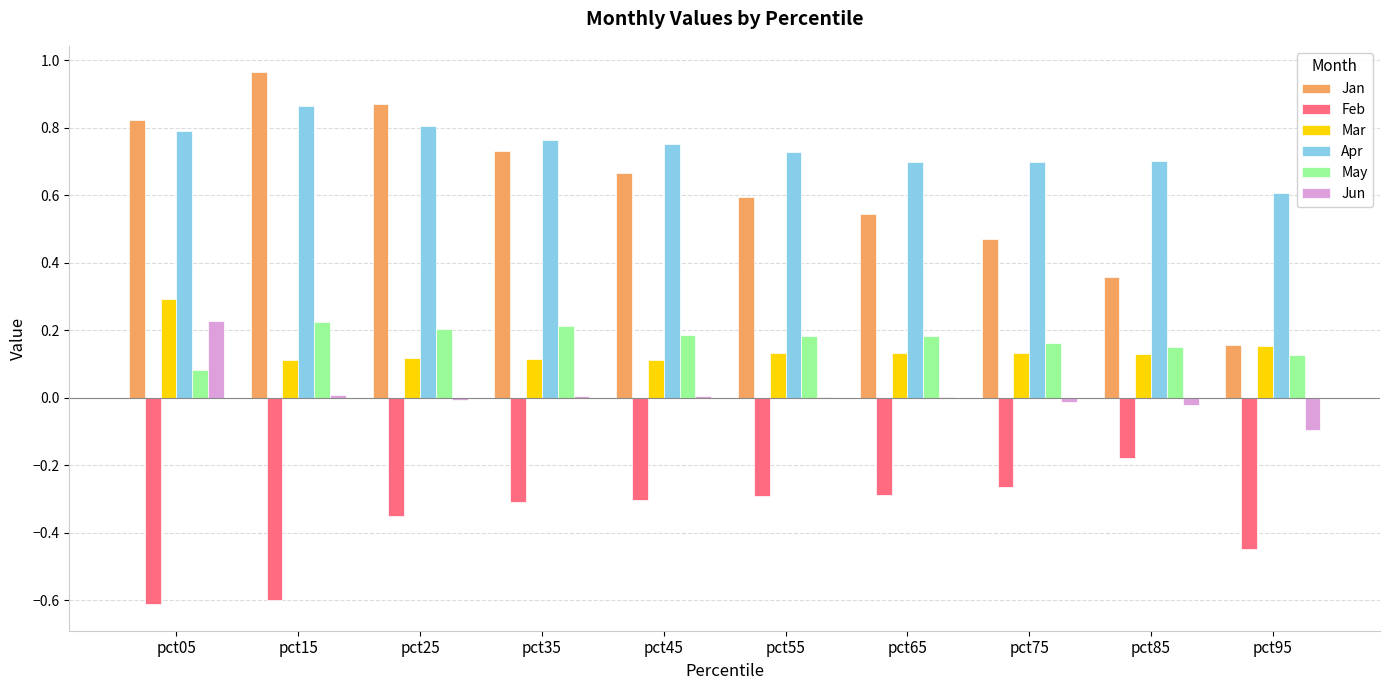

The value of Jun at pct95 is -0.1. True or false?

True